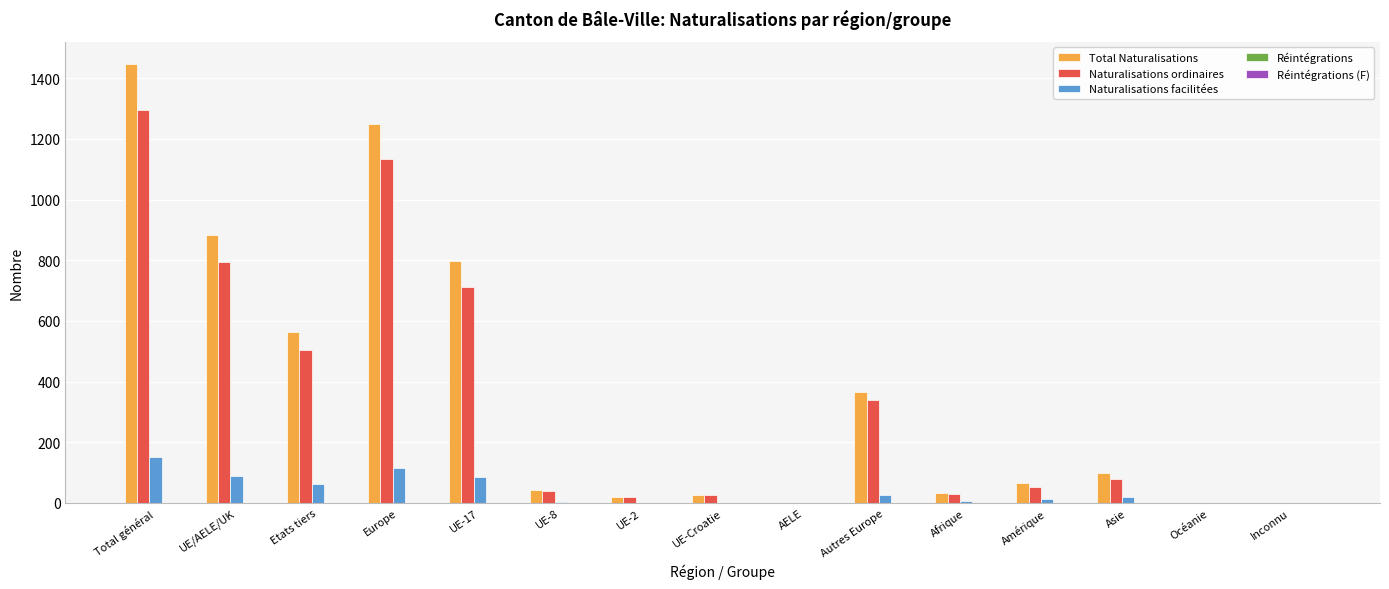

Count the number of categories in the chart.

15